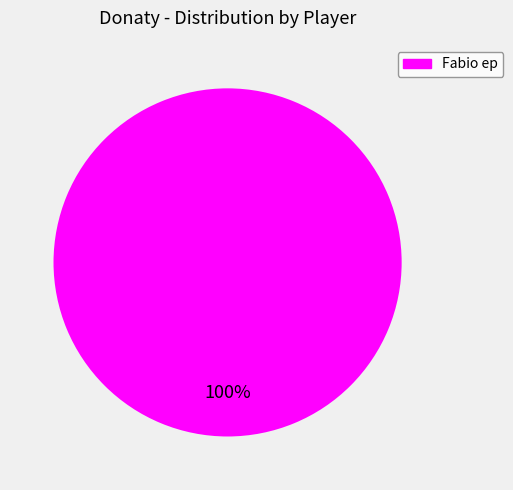

How many slices are in this pie chart?

1